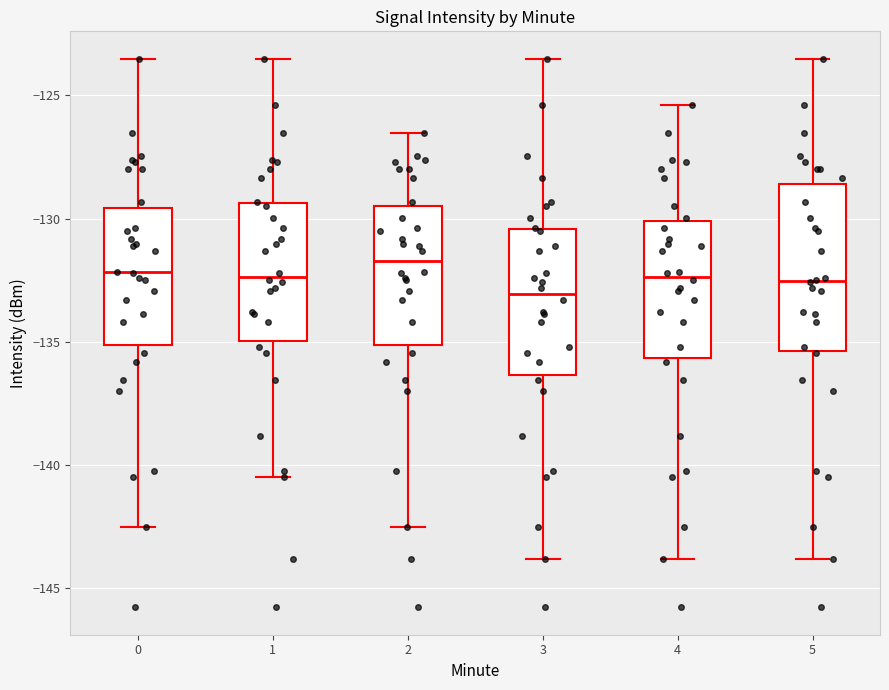

Reading left to right, transcribe this box plot: for each box, give where its median line is, the range the box spans, and where its two whiskers end, as read against the y-axis. The values are not printed on the chart, so give them approximately, as read against the axis.

0: median -132.0, box -135.0 to -129.5, whiskers -142.5 to -123.5
1: median -132.5, box -135.0 to -129.5, whiskers -140.5 to -123.5
2: median -131.5, box -135.0 to -129.5, whiskers -142.5 to -126.5
3: median -133.0, box -136.5 to -130.5, whiskers -144.0 to -123.5
4: median -132.5, box -135.5 to -130.0, whiskers -144.0 to -125.5
5: median -132.5, box -135.5 to -128.5, whiskers -144.0 to -123.5